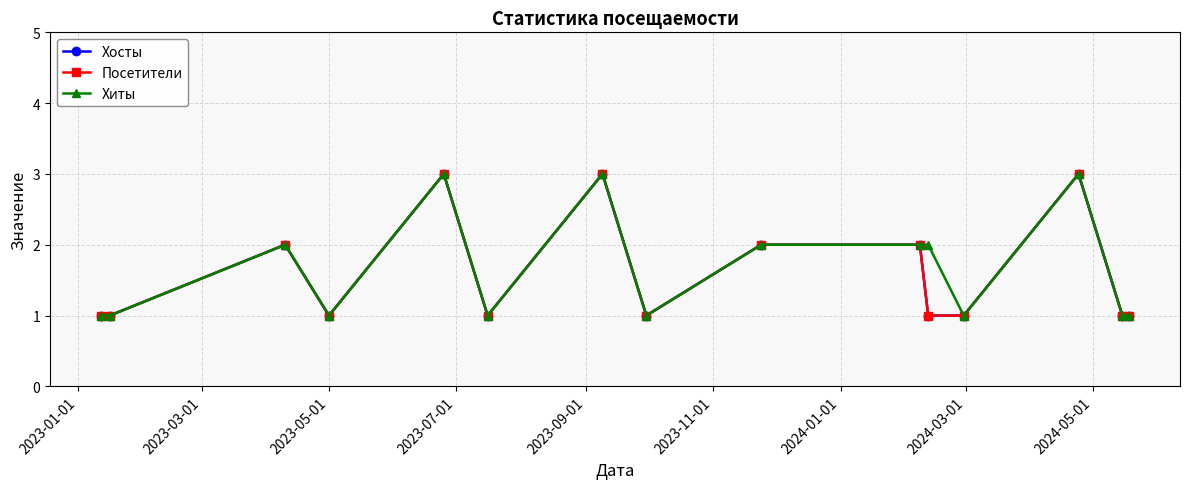

Reading left to right, transcribe all the data shown in this chart.

Хосты: 1	1	2	1	3	1	3	1	2	2	1	1	3	1	1
Посетители: 1	1	2	1	3	1	3	1	2	2	1	1	3	1	1
Хиты: 1	1	2	1	3	1	3	1	2	2	2	1	3	1	1